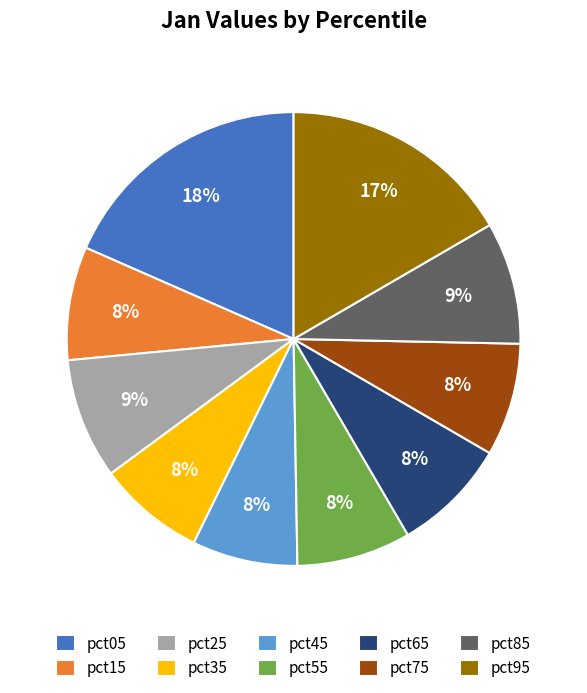

Does any single category account for the majority?

No